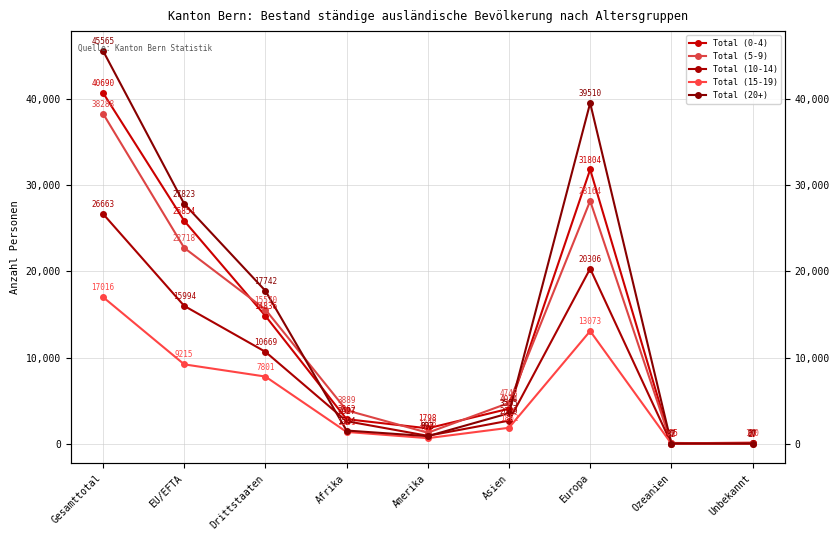

Which series has the widest spread of values?

Total (20+)